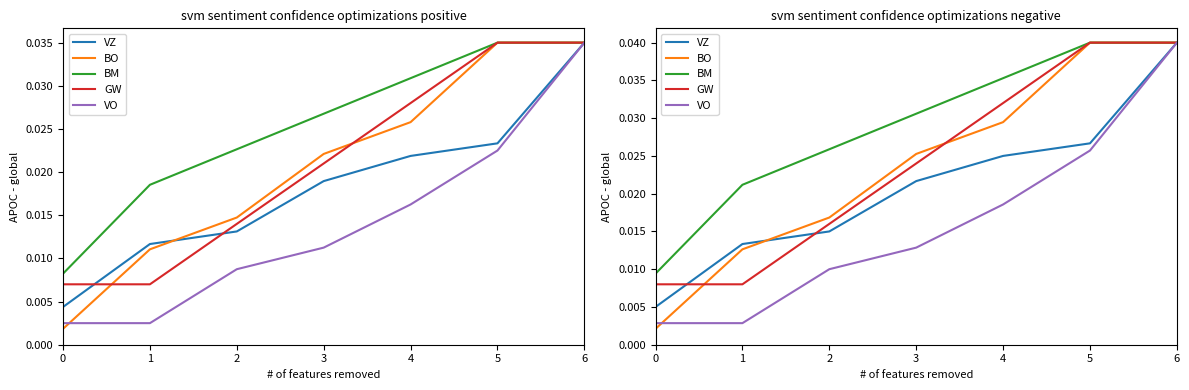

Is it true that VZ equals 0.0 at 0?

True